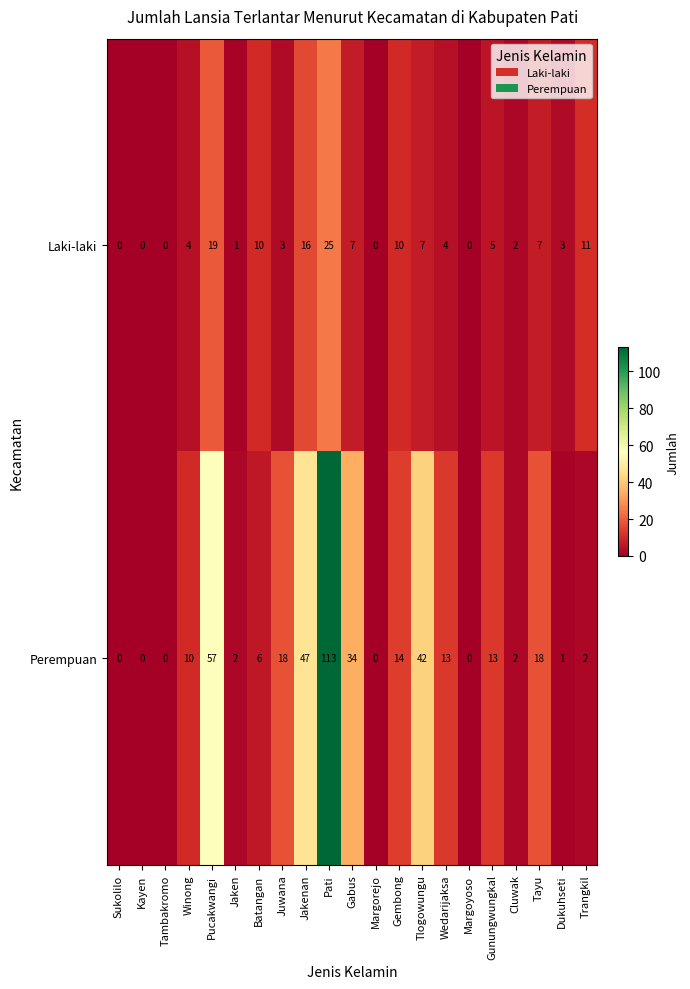

How many series are shown in this chart?

2